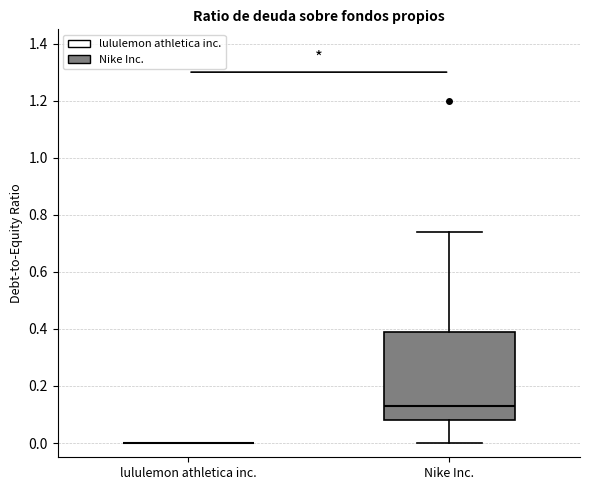

Reading left to right, transcribe this box plot: for each box, give where its median line is, the range the box spans, and where its two whiskers end, as read against the y-axis. The values are not printed on the chart, so give them approximately, as read against the axis.

lululemon athletica inc.: box collapsed to a line at 0.00, whiskers 0.00 to 0.00
Nike Inc.: median 0.14, box 0.08 to 0.40, whiskers 0.00 to 0.74